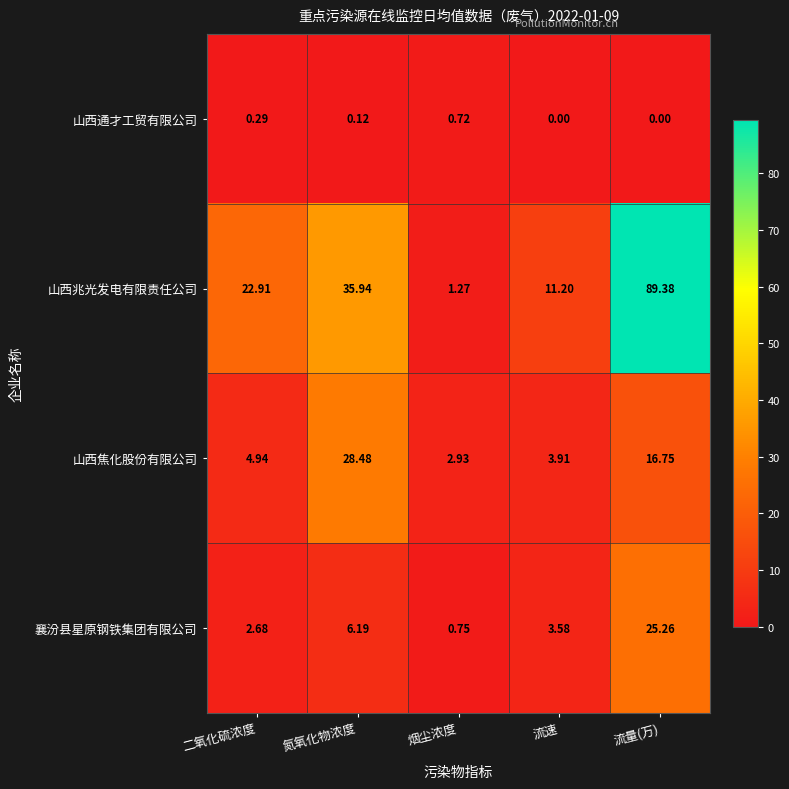

Where does the 山西兆光发电有限责任公司 series first go above 22?

二氧化硫浓度